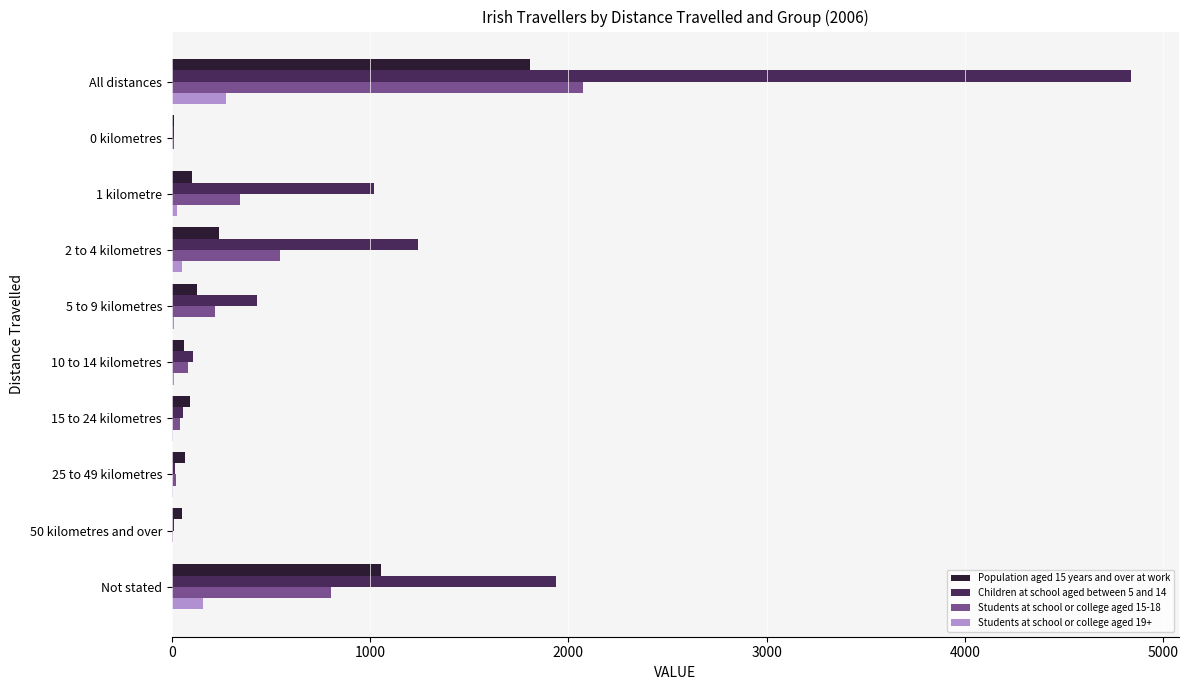

The Students at school or college aged 19+ series shows 274 at All distances. True or false?

True